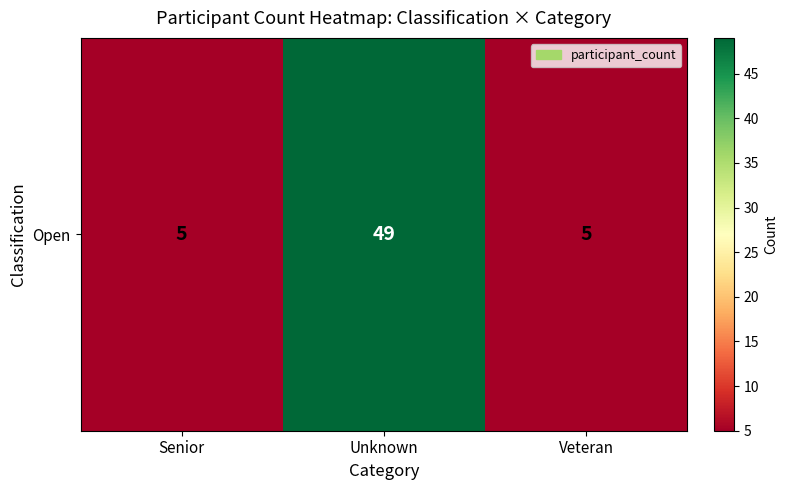

At which label is the value closest to 27?

Senior